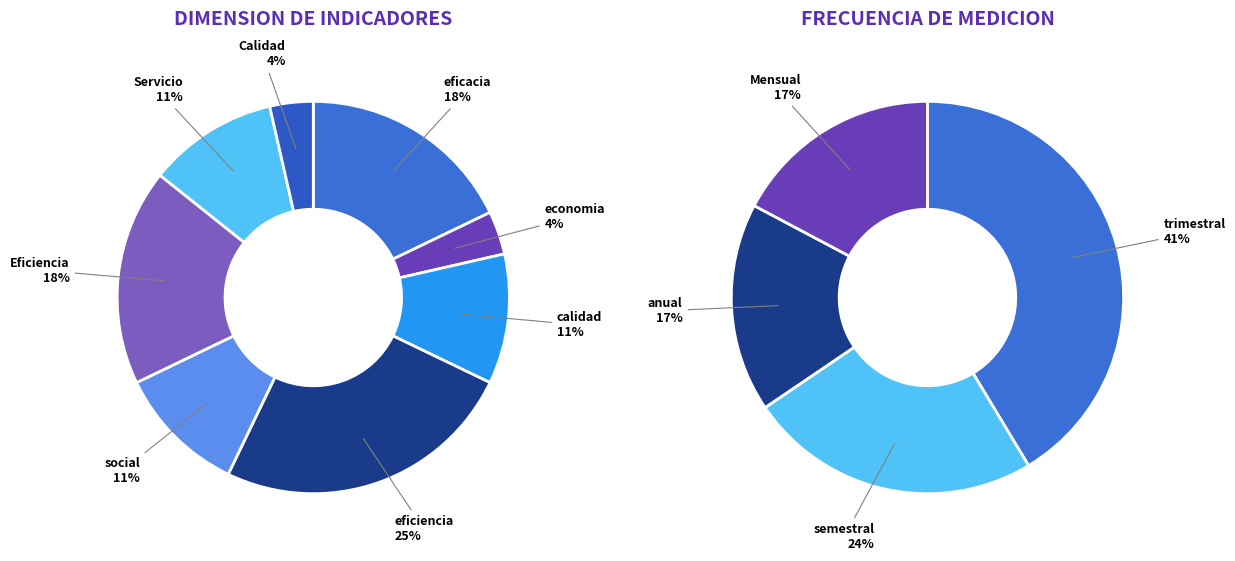

Does eficacia represent more than half of the total?

No